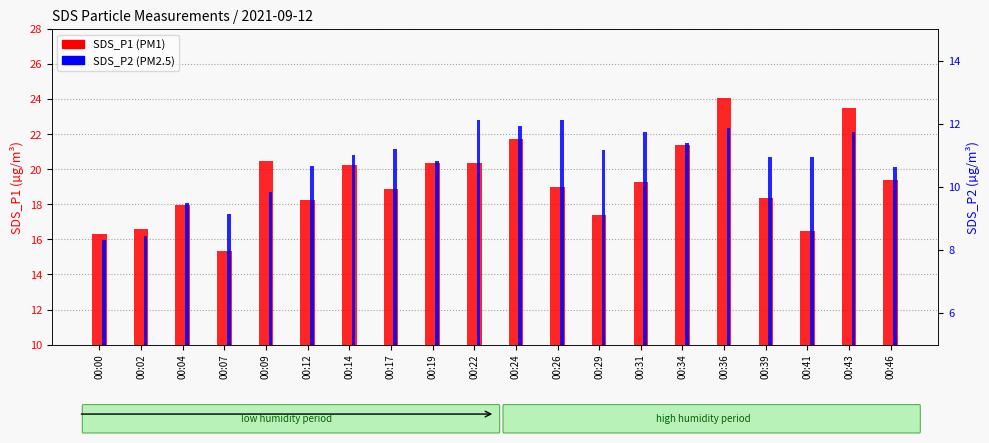

Are the bars horizontal?

No